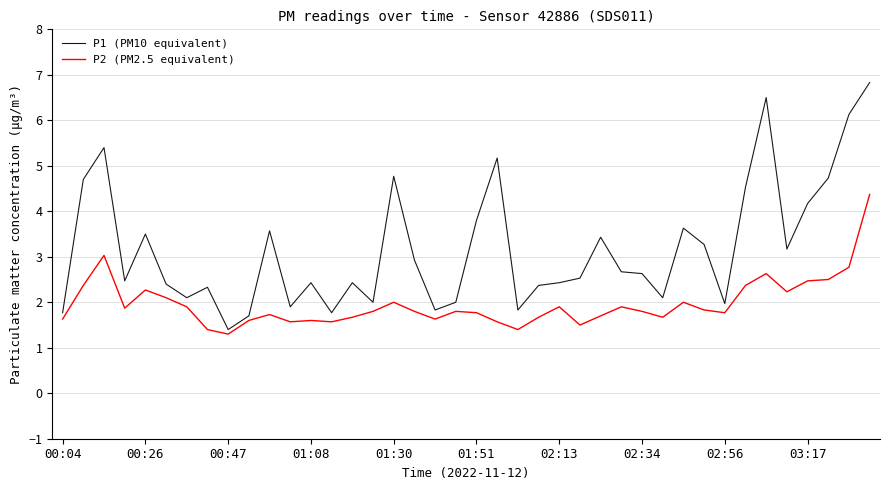

What is the greatest value displayed?

6.8